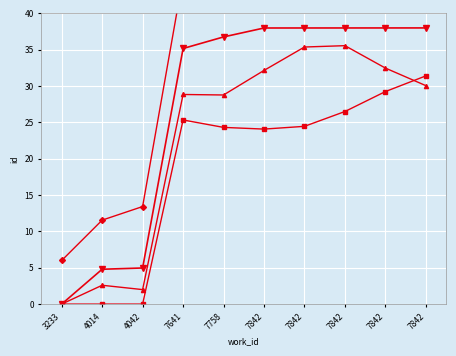

What is the spread (max minus min) of values at 3233?

6.0